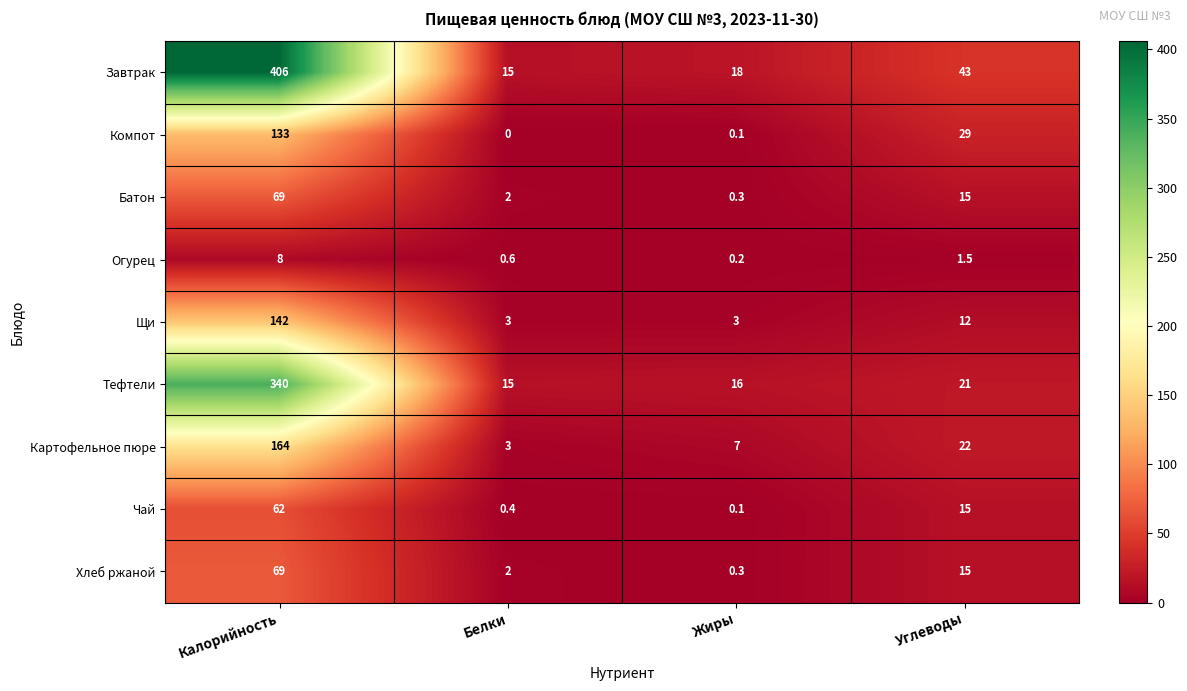

How many data points does each series have?

4